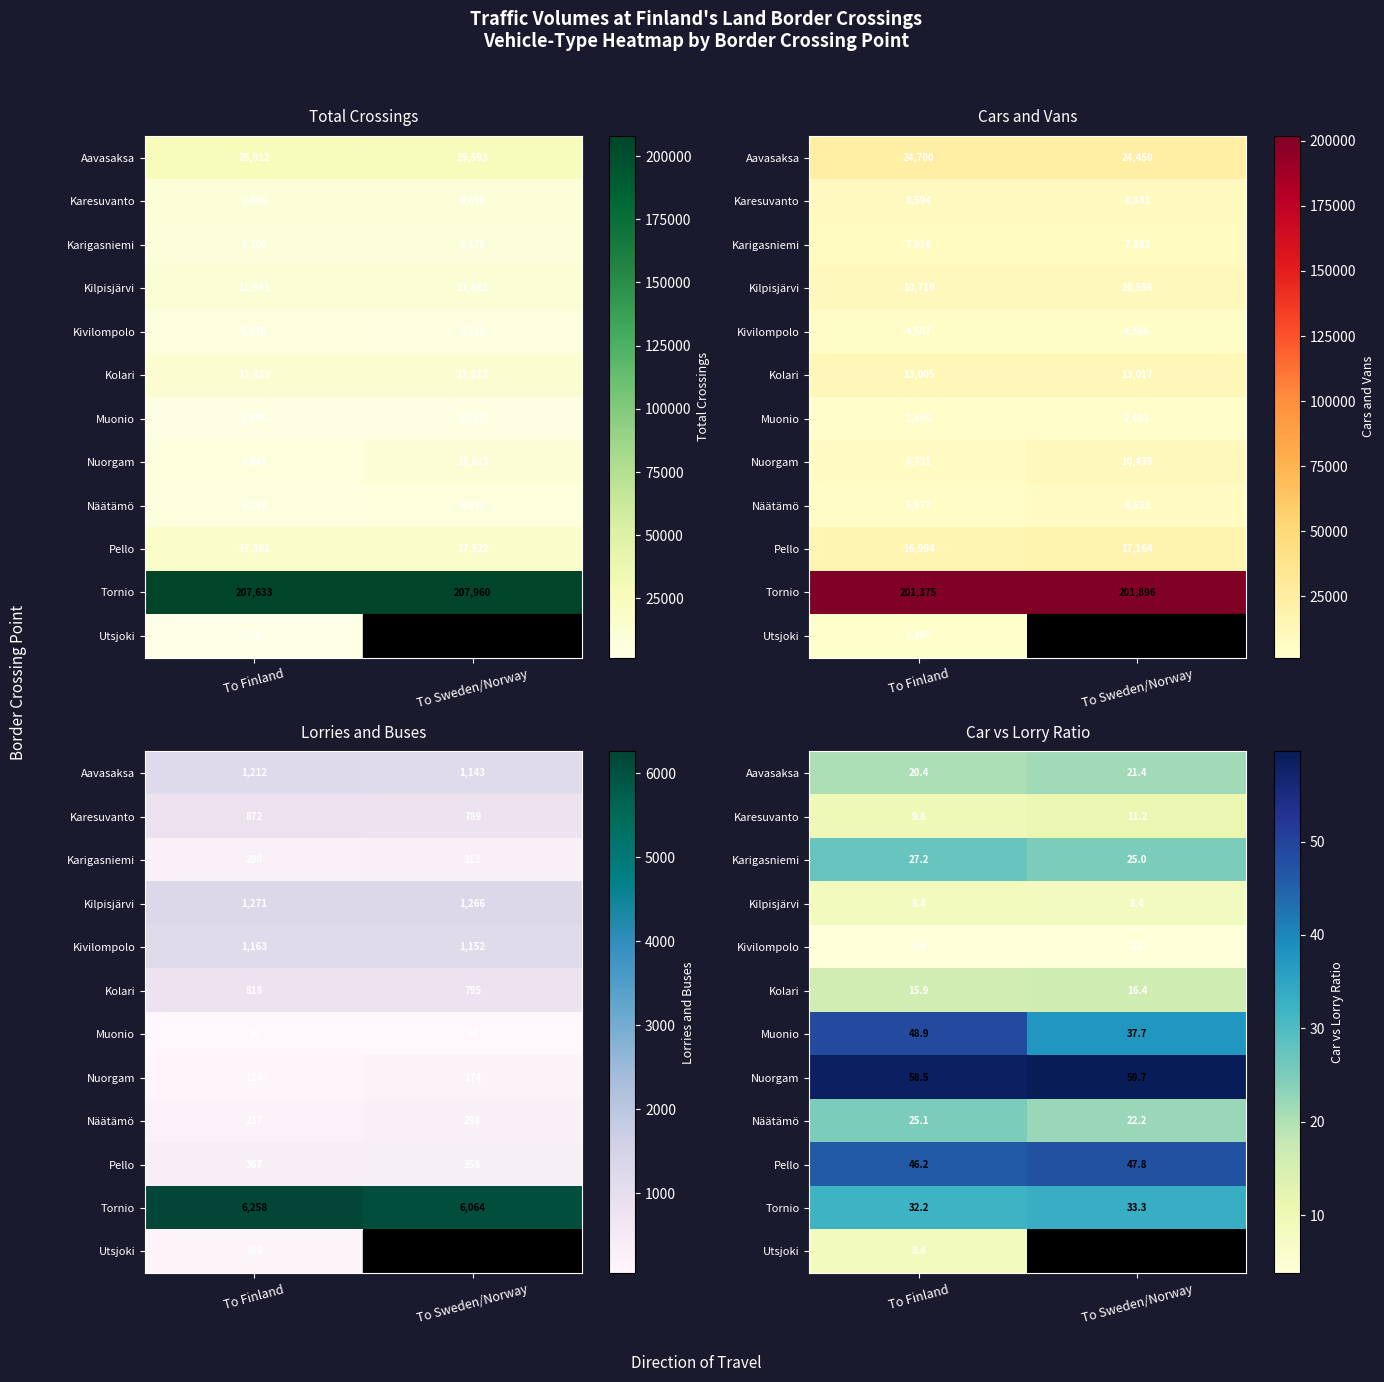

Is the value of Pello at To Finland greater than the value of Utsjoki at To Sweden/Norway?

No